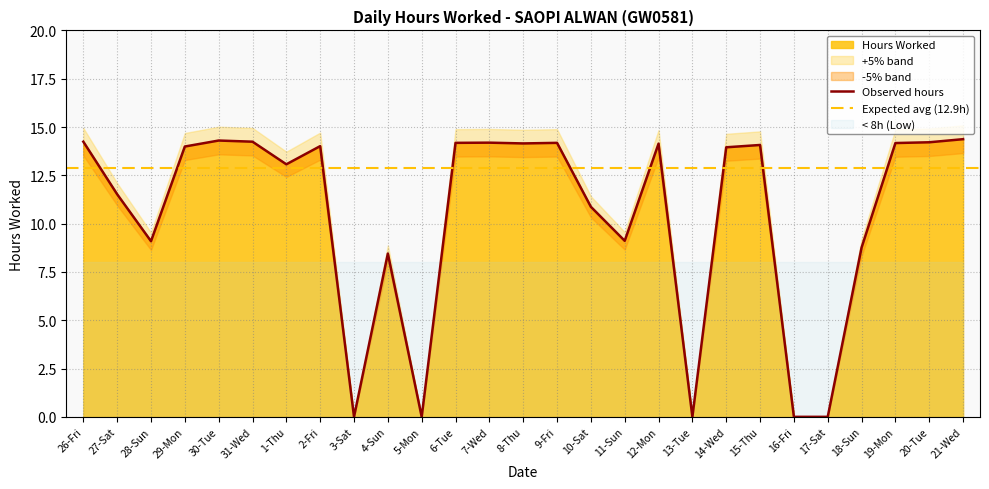

Is it true that the value at 12-Mon is 24.5?

False